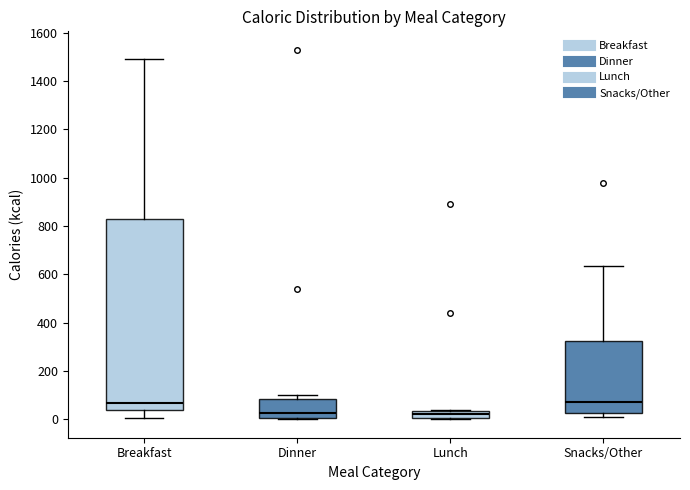

Comparing the boxes themselves (not the whiskers), which one is the tallest?

Breakfast